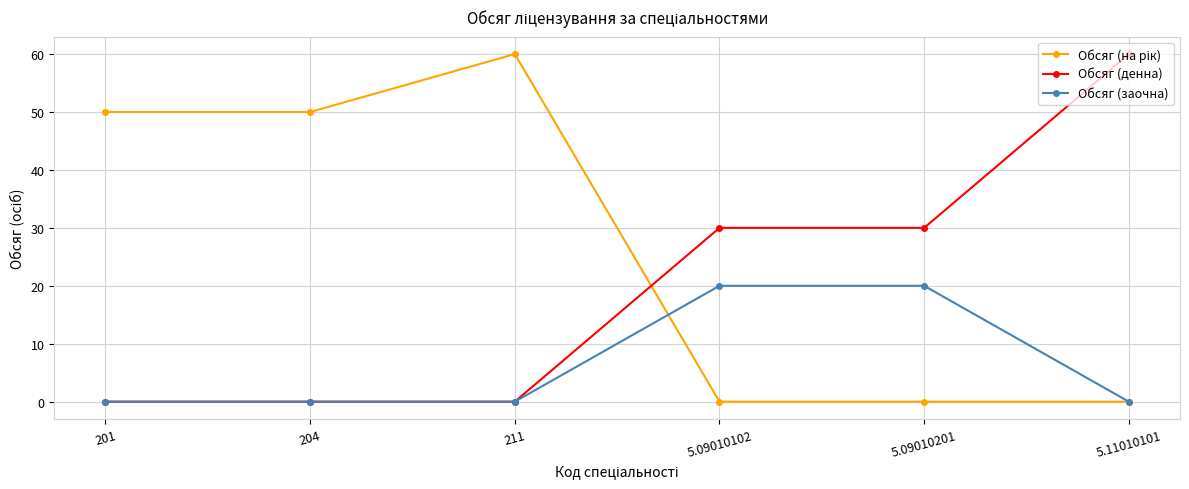

What is the greatest value displayed?

60